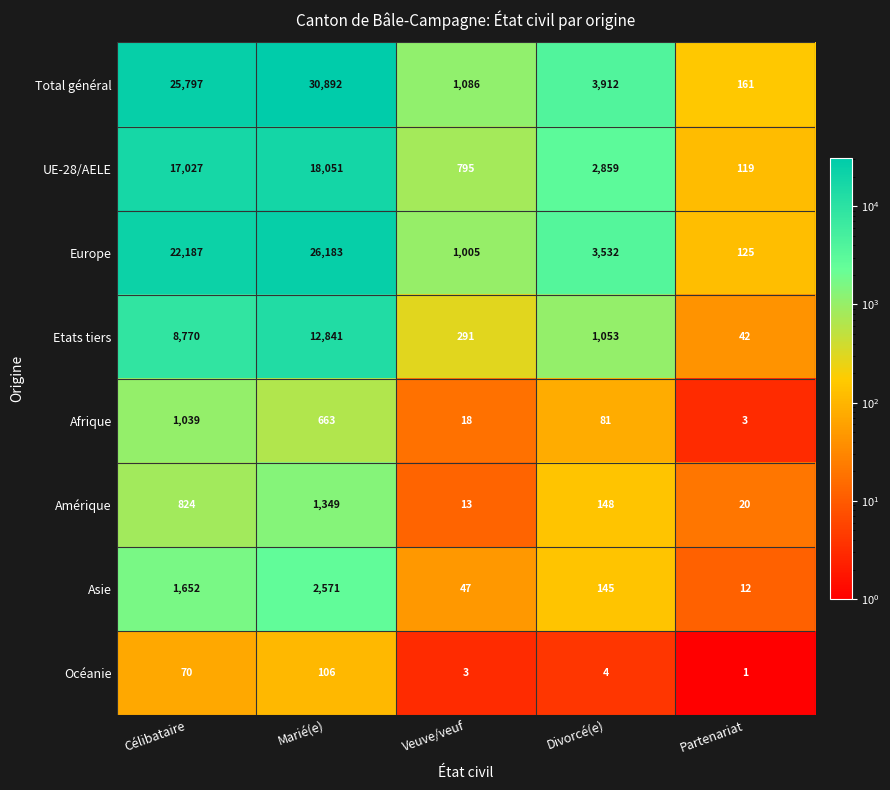

What is the difference between the Océanie values at Célibataire and Partenariat?

69